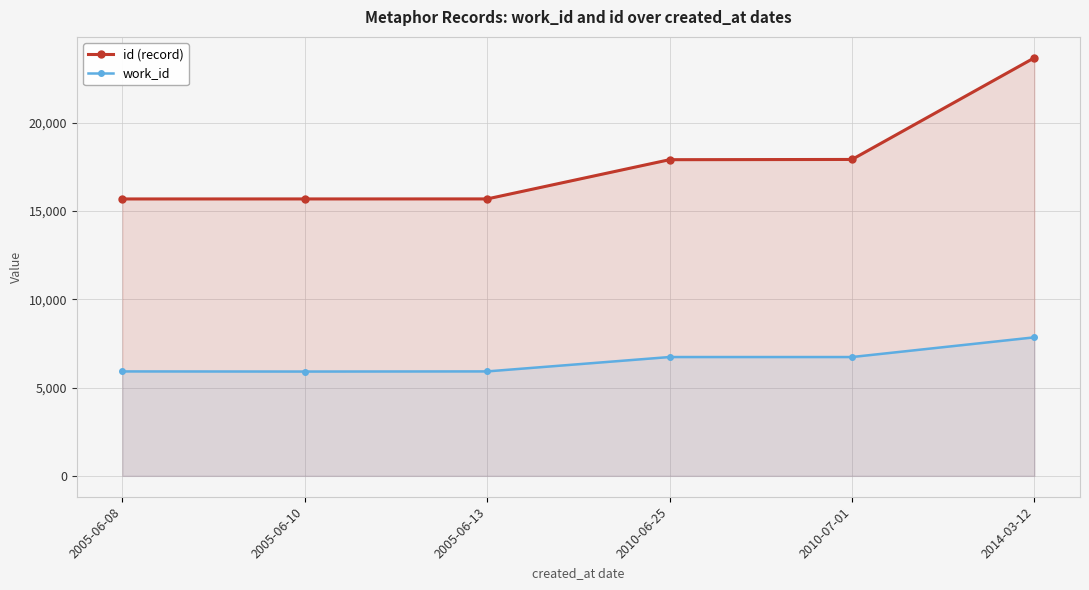

At which category does the chart reach its peak across all series?

2014-03-12